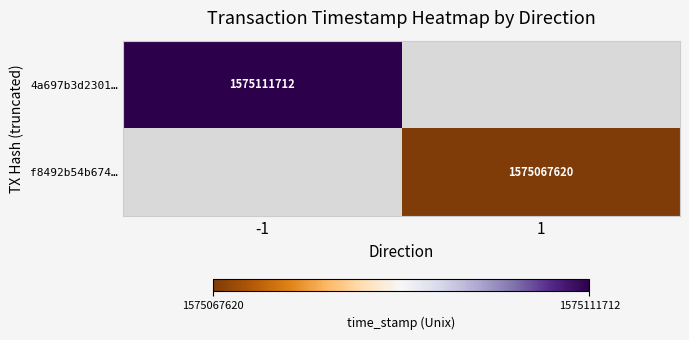

The 4a697b3d2301… series shows 2770943771 at -1. True or false?

False